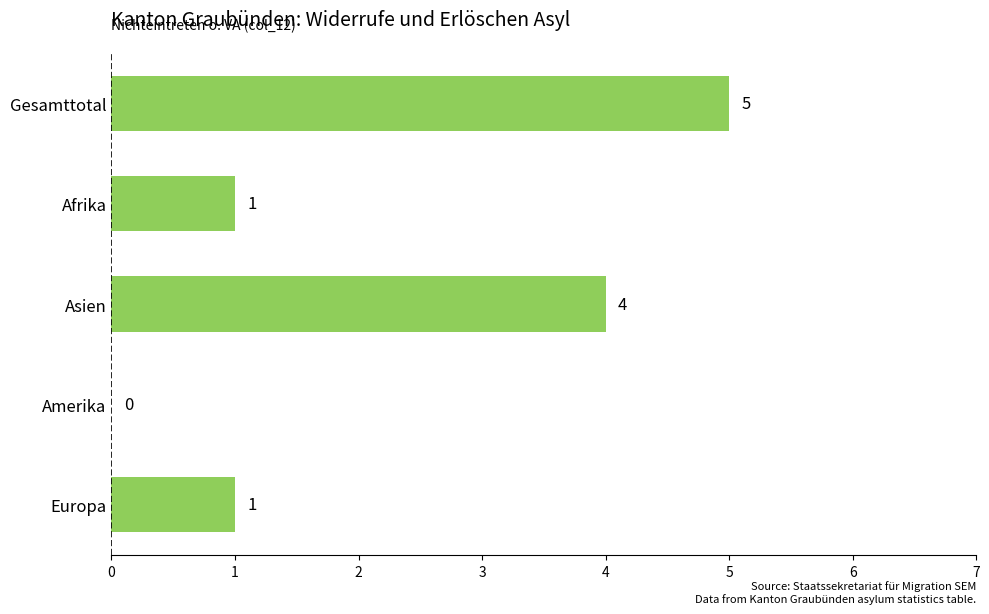

At which category does the chart reach its peak across all series?

Gesamttotal